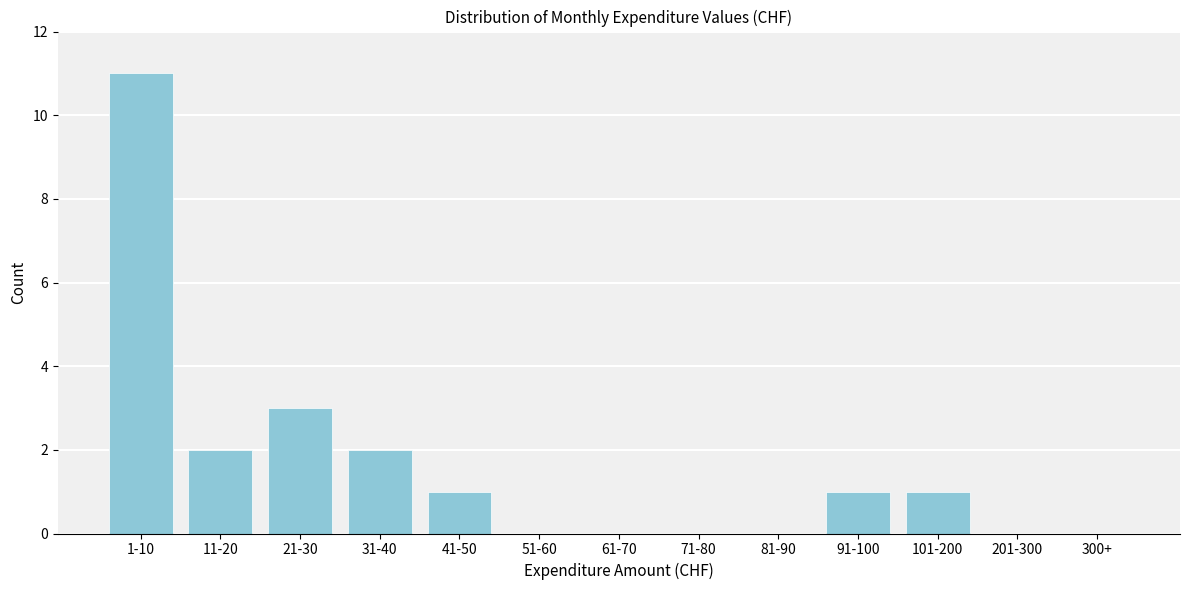

Reading left to right, what are all the values shown in this chart?

1-10=11	11-20=2	21-30=3	31-40=2	41-50=1	51-60=0	61-70=0	71-80=0	81-90=0	91-100=1	101-200=1	201-300=0	300+=0